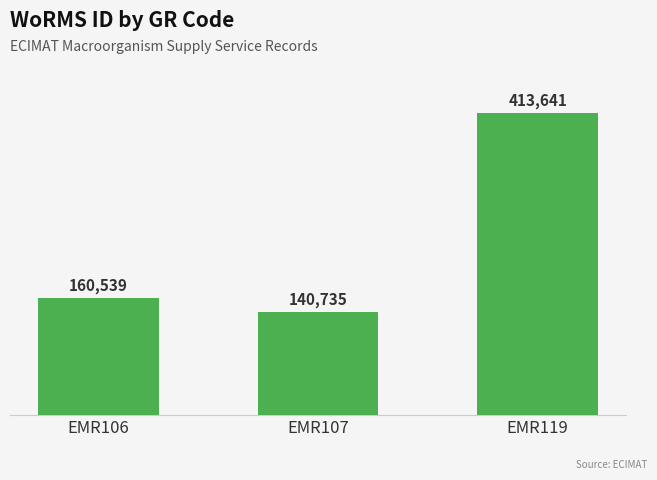

Which category has the highest value across all series?

EMR119